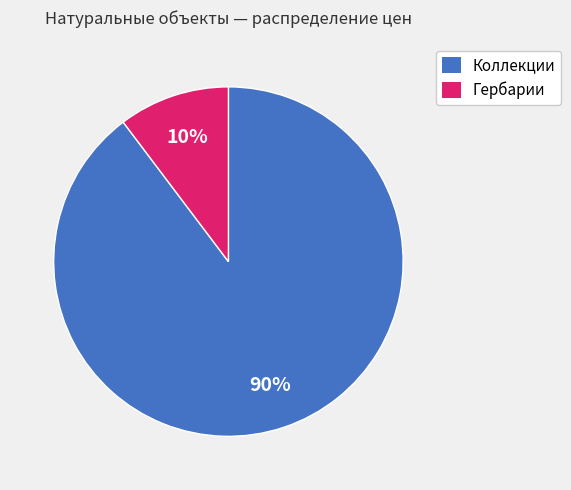

Is there any slice that represents more than half of the pie?

Yes